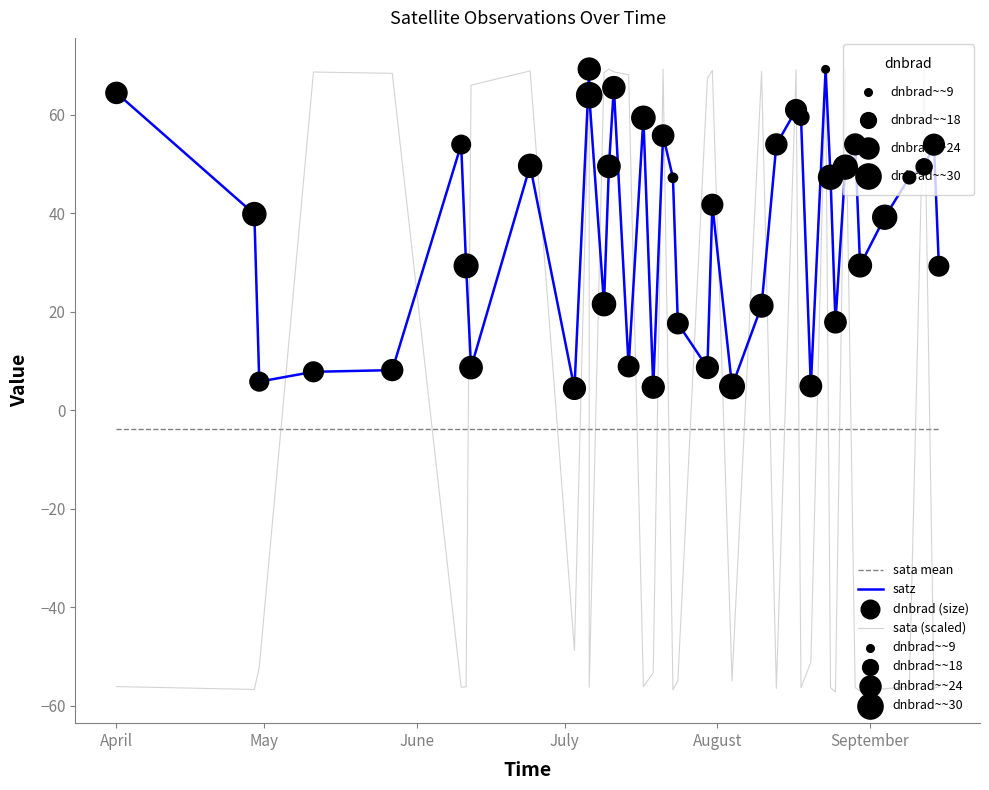

Which series has the largest total across all categories?

satz